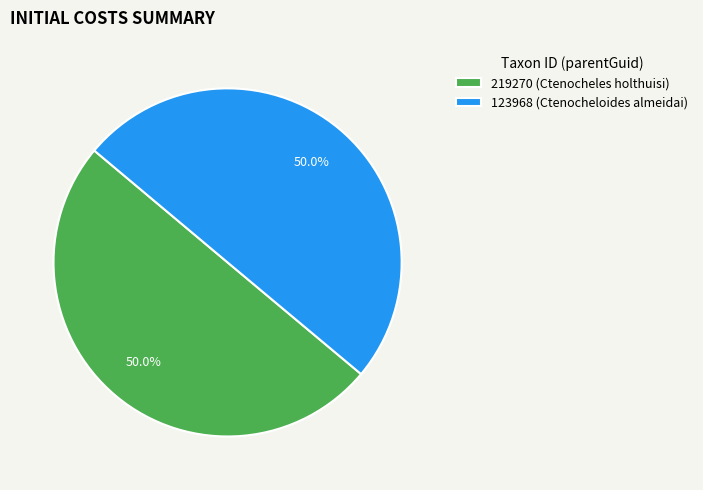

To the nearest percent, what percentage of the pie is 219270 (Ctenocheles holthuisi)?

50%